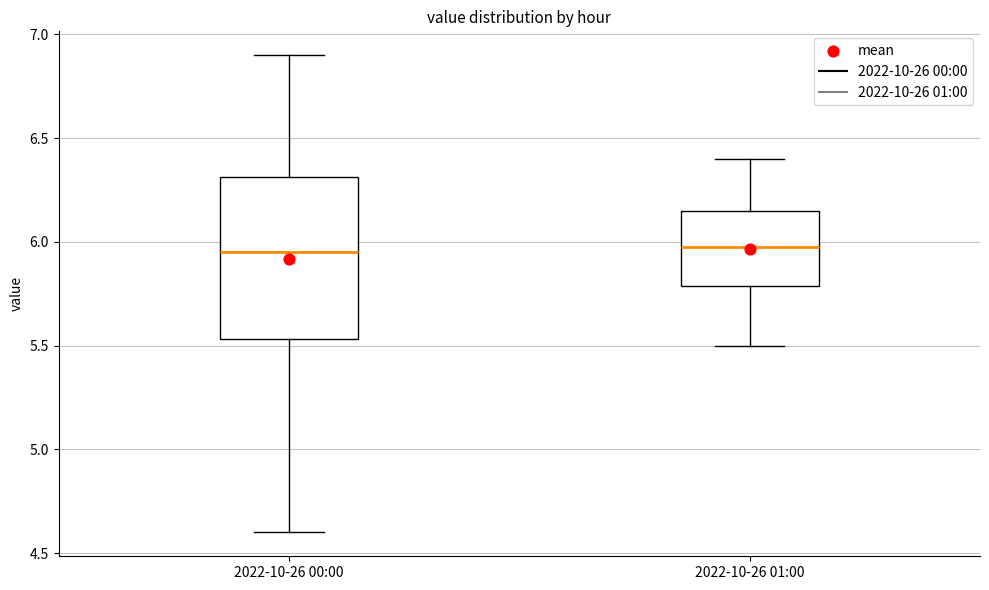

Which box is the tallest, from its lower edge to its upper edge?

2022-10-26 00:00